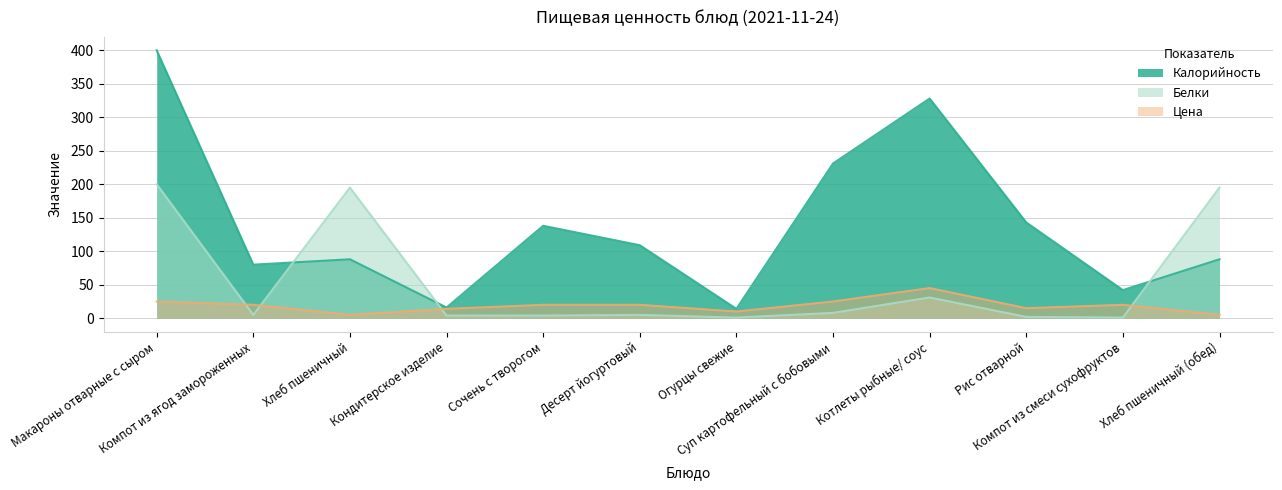

Rank the series by their average value, from lowest to highest.

Цена, Белки, Калорийность